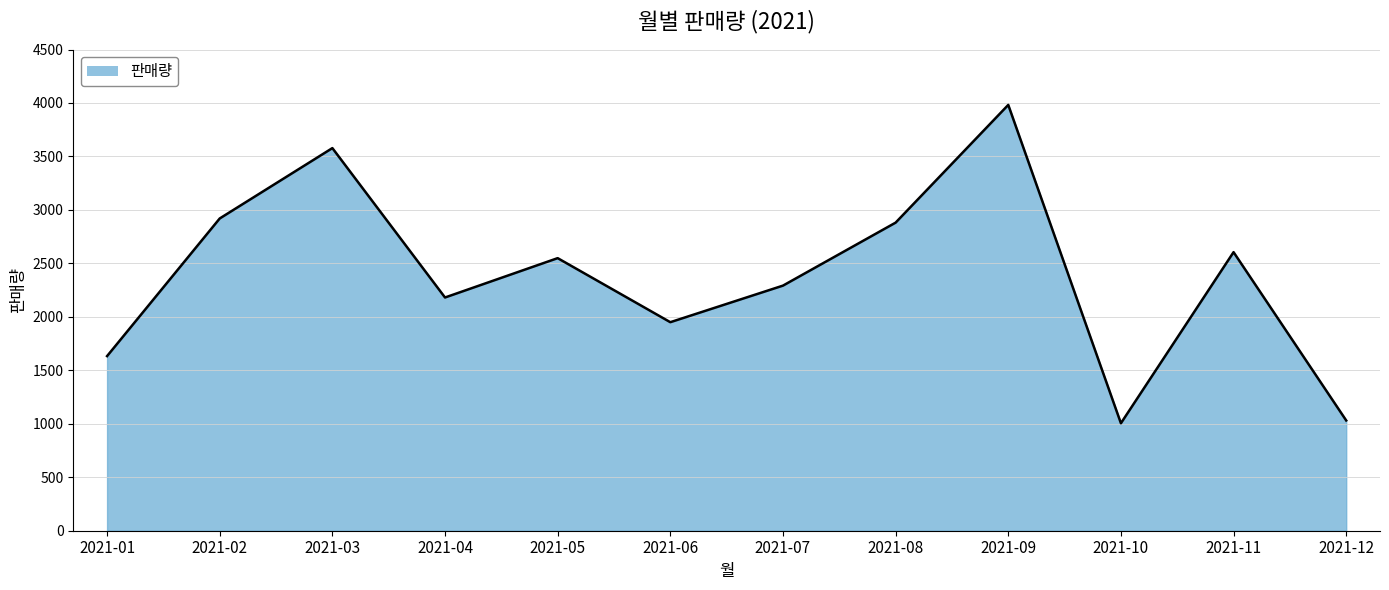

Is it true that the value at 2021-01 is 1633?

True